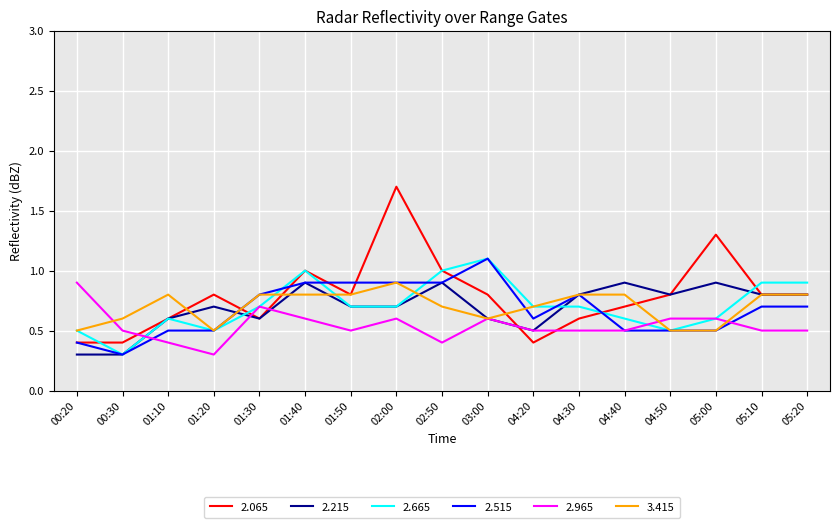

Count the 2.515 values in the range 0 to 1.

16